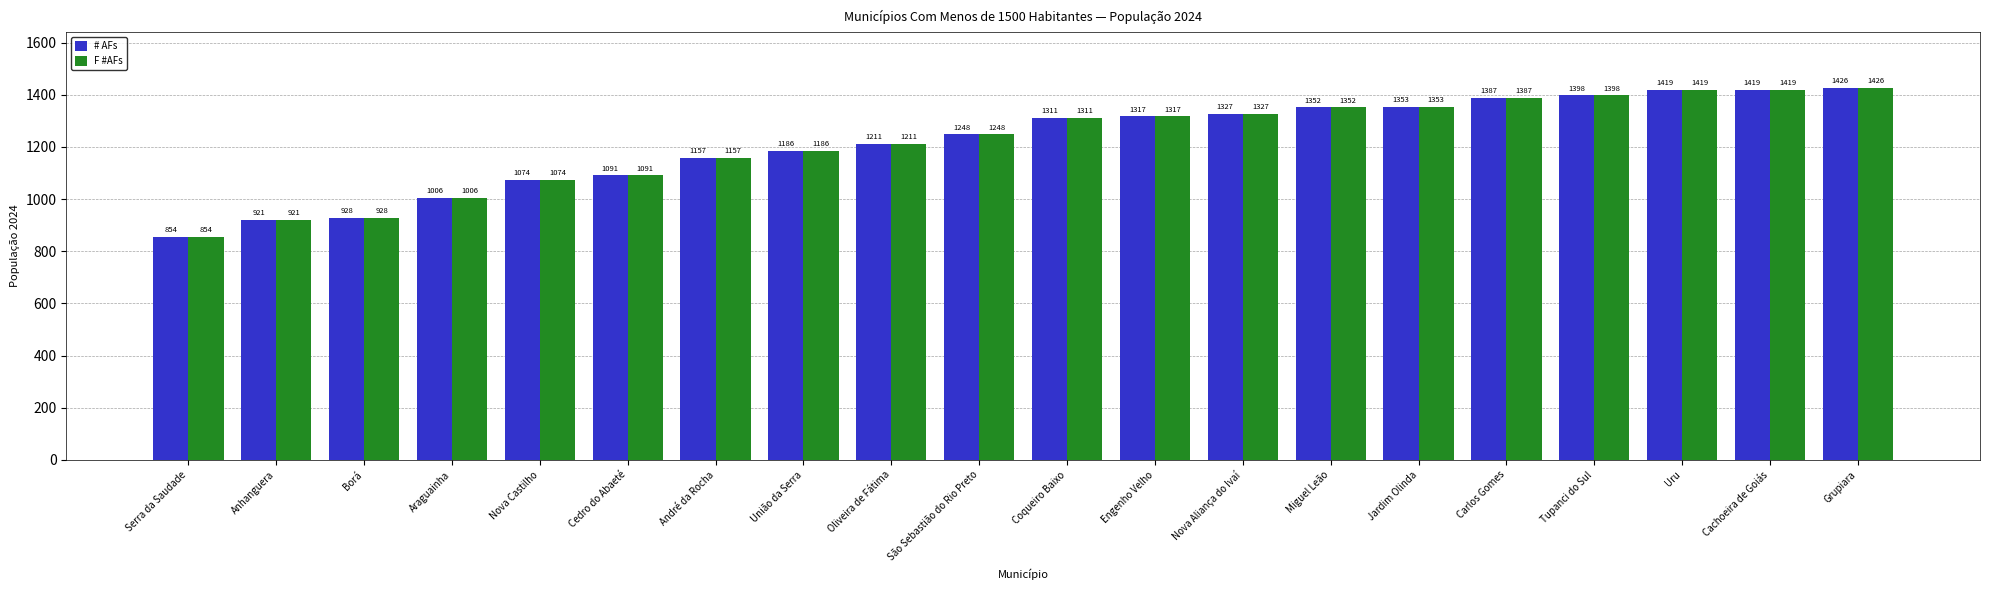

Which category has the lowest value in the F #AFs series?

Serra da Saudade